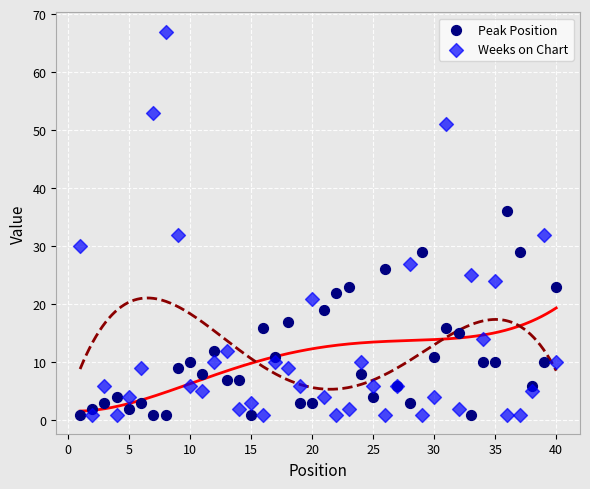

Which series reaches the maximum Y coordinate?

Weeks on Chart